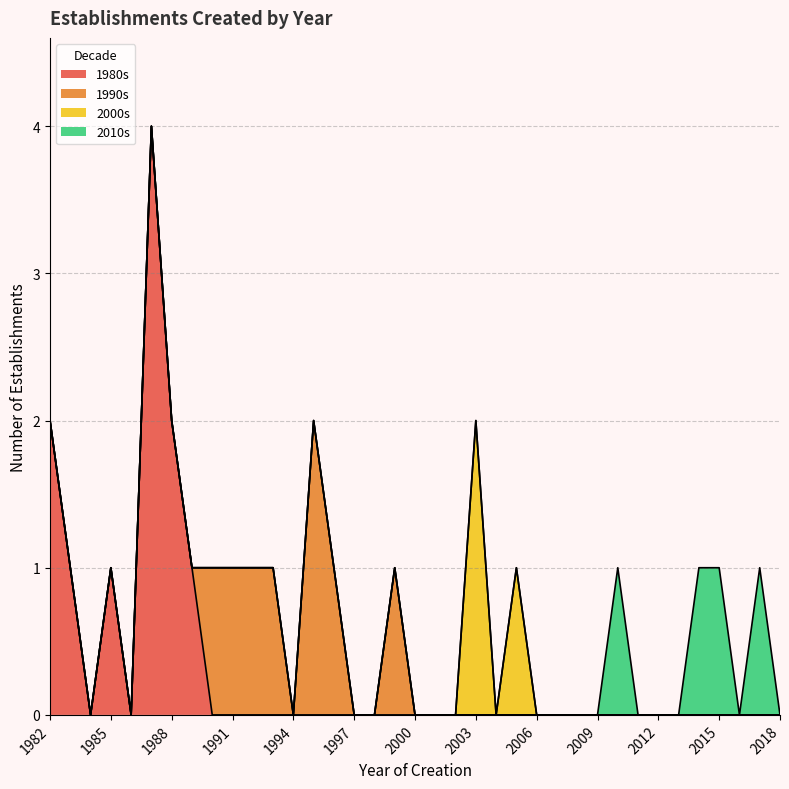

True or false: 1980s has a value of 2 at 1985.

False